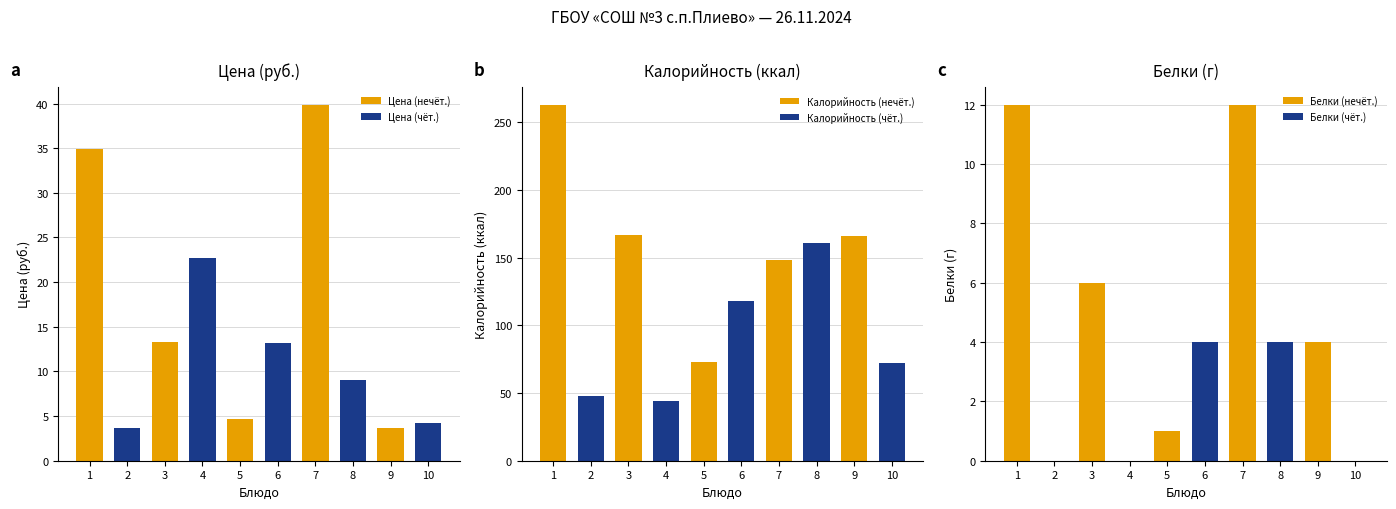

Which series has the largest total across all categories?

Калорийность (нечёт.)